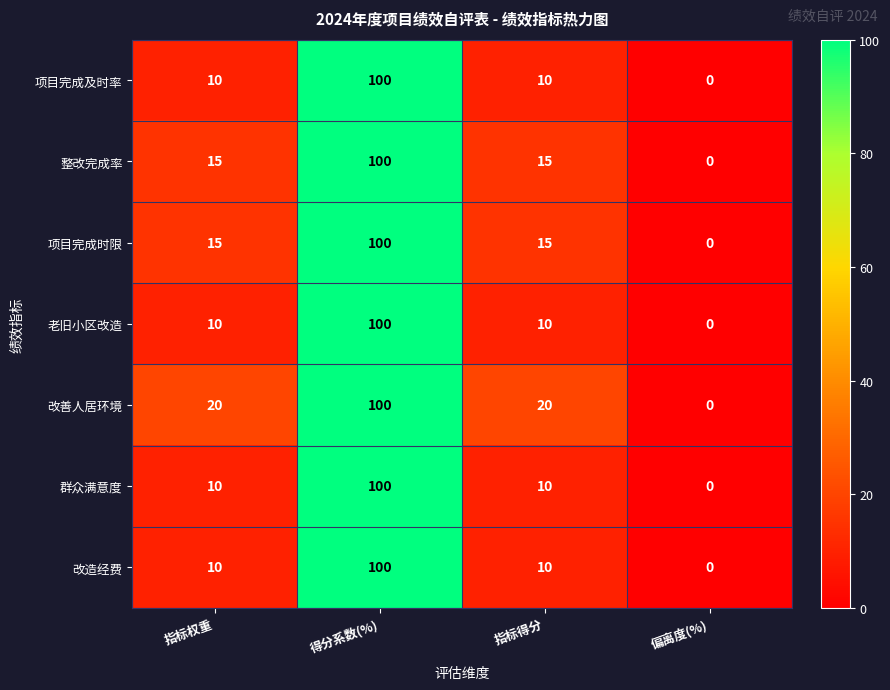

Is it true that 群众满意度 equals 16 at 指标得分?

False